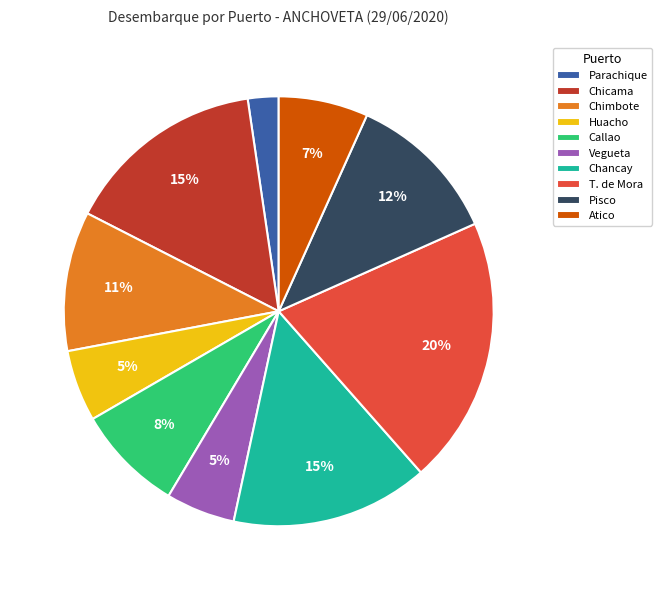

The Parachique slice represents 2% of the pie. True or false?

True